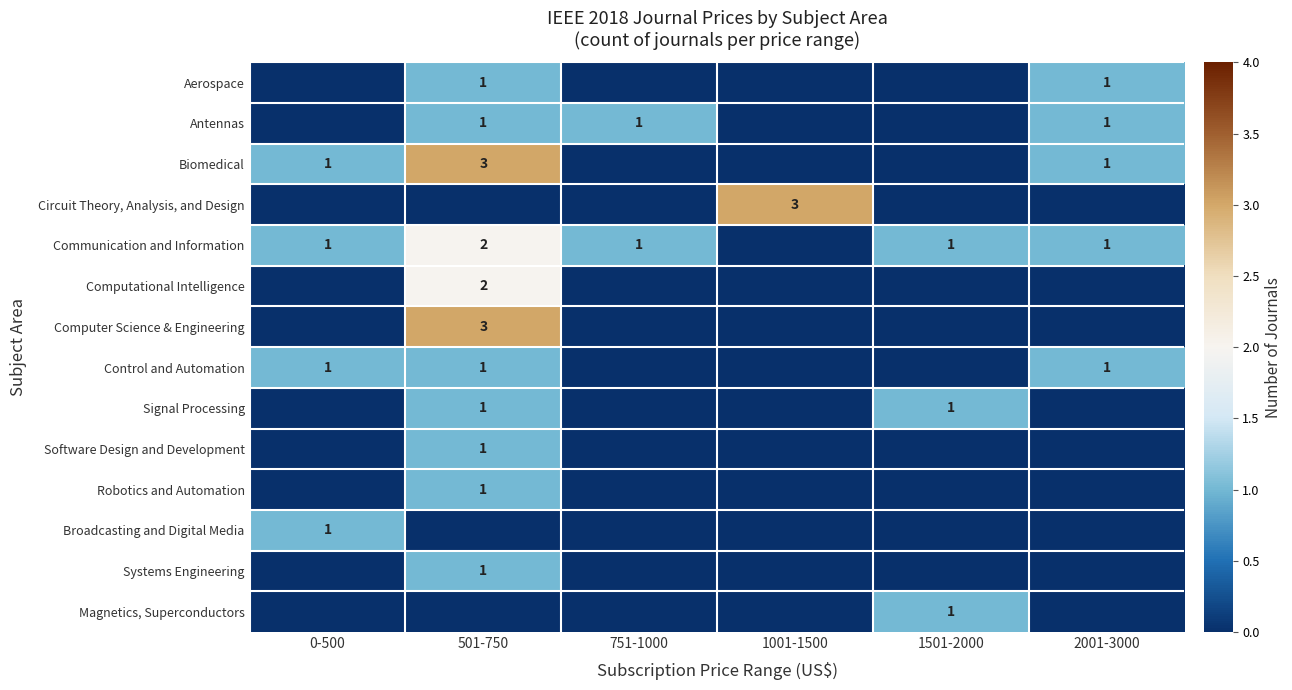

Between 1001-1500 and 751-1000, which is larger?

1001-1500